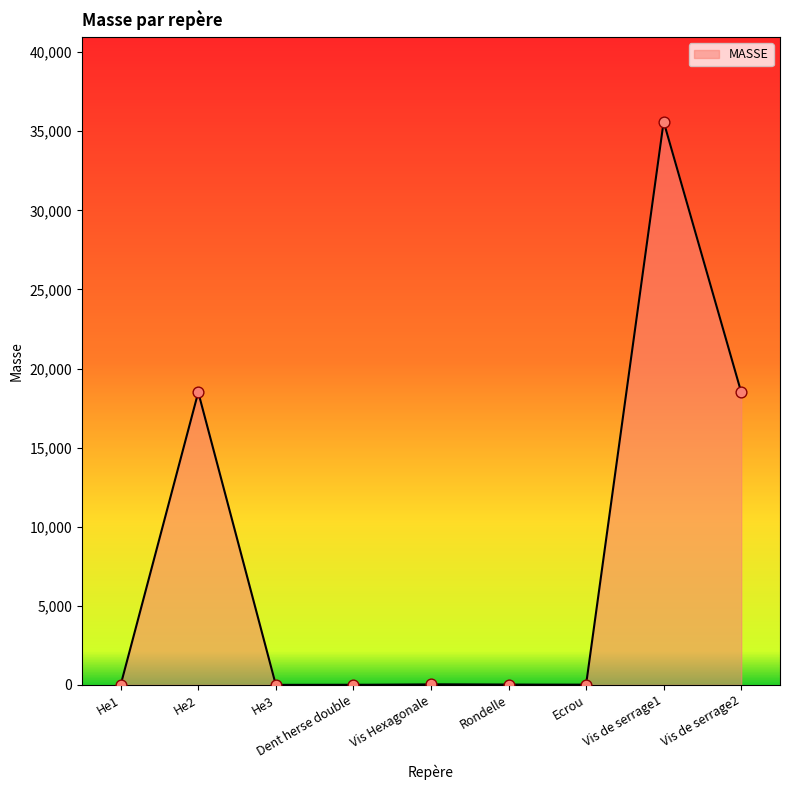

Between He1 and Rondelle, which is larger?

Rondelle